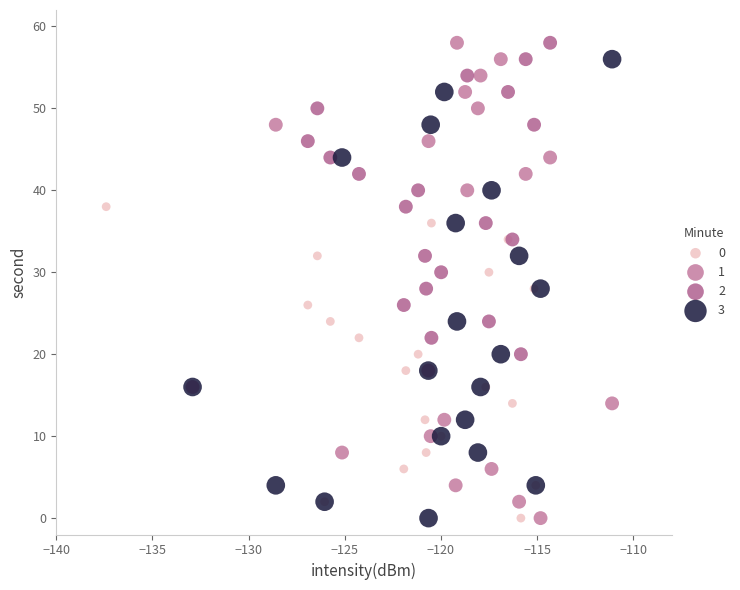

What are all the series names shown in the legend?

0, 1, 2, 3